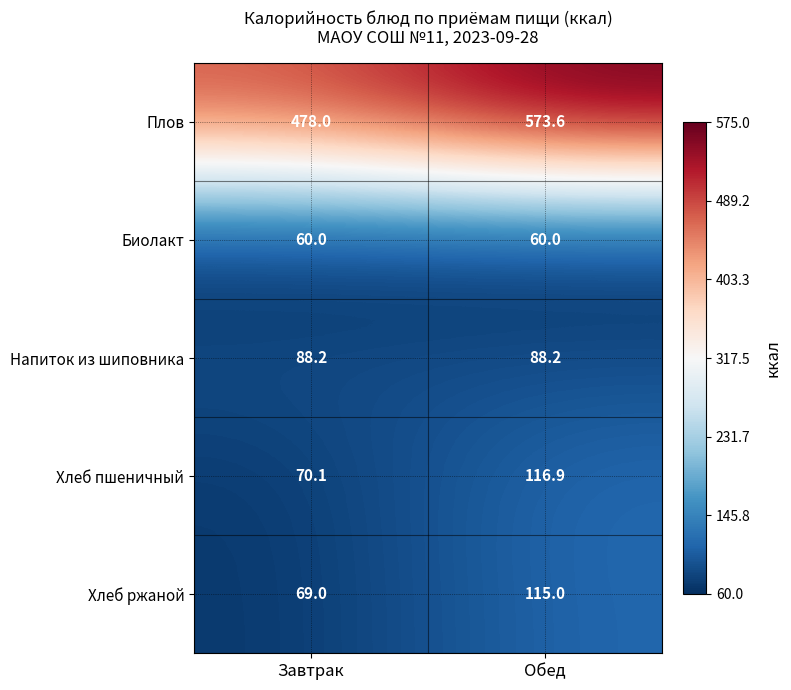

Between Завтрак and Обед, which series saw the biggest shift?

Плов